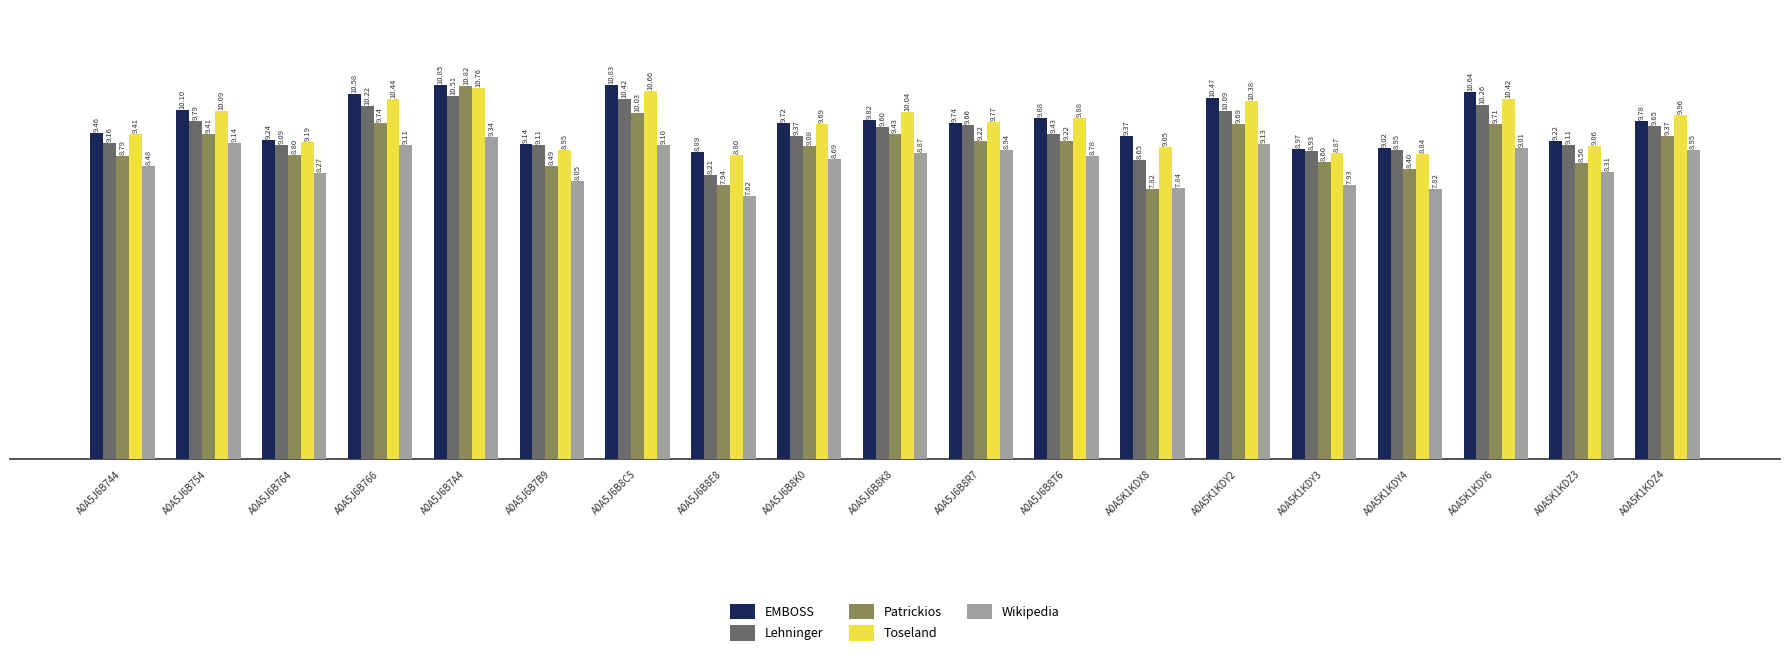

What is the sum of the Patrickios values at A0A5J6B8K0 and A0A5J6B766?

18.8